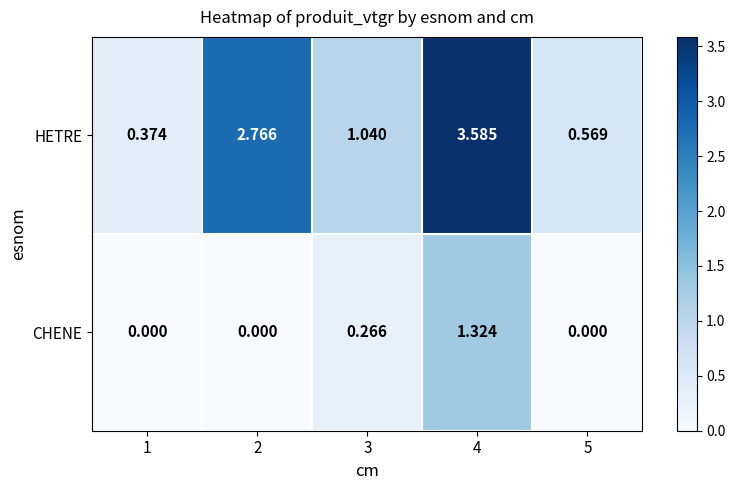

Which series changed the most between 1 and 3?

HETRE